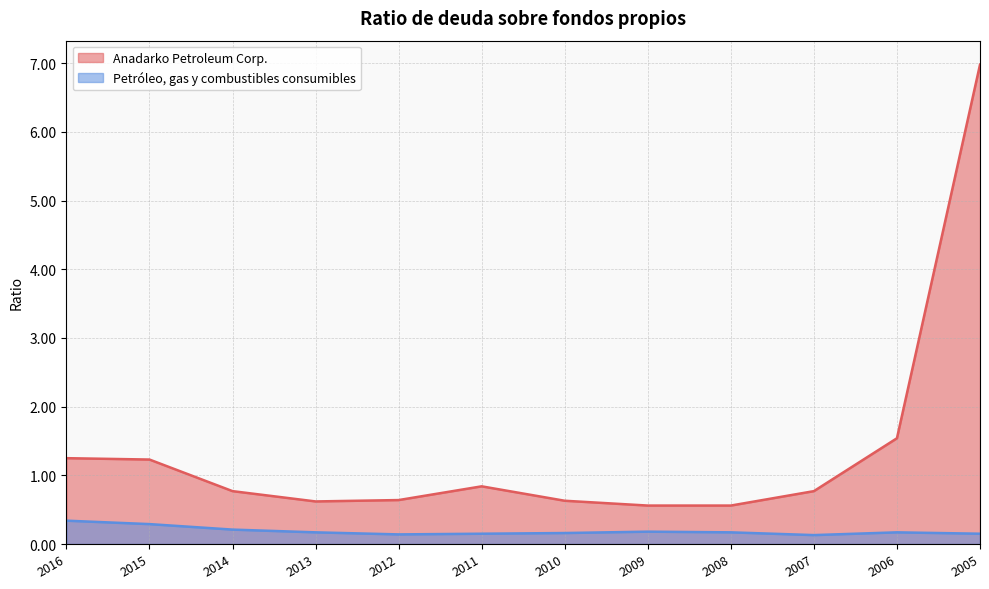

At which label does Petróleo, gas y combustibles consumibles reach its minimum?

2007